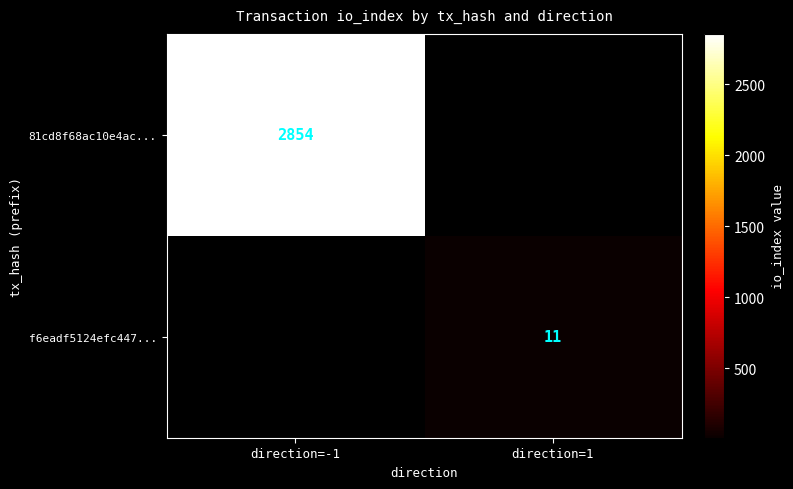

The value of 81cd8f68ac10e4ac... at direction=-1 is 2854. True or false?

True